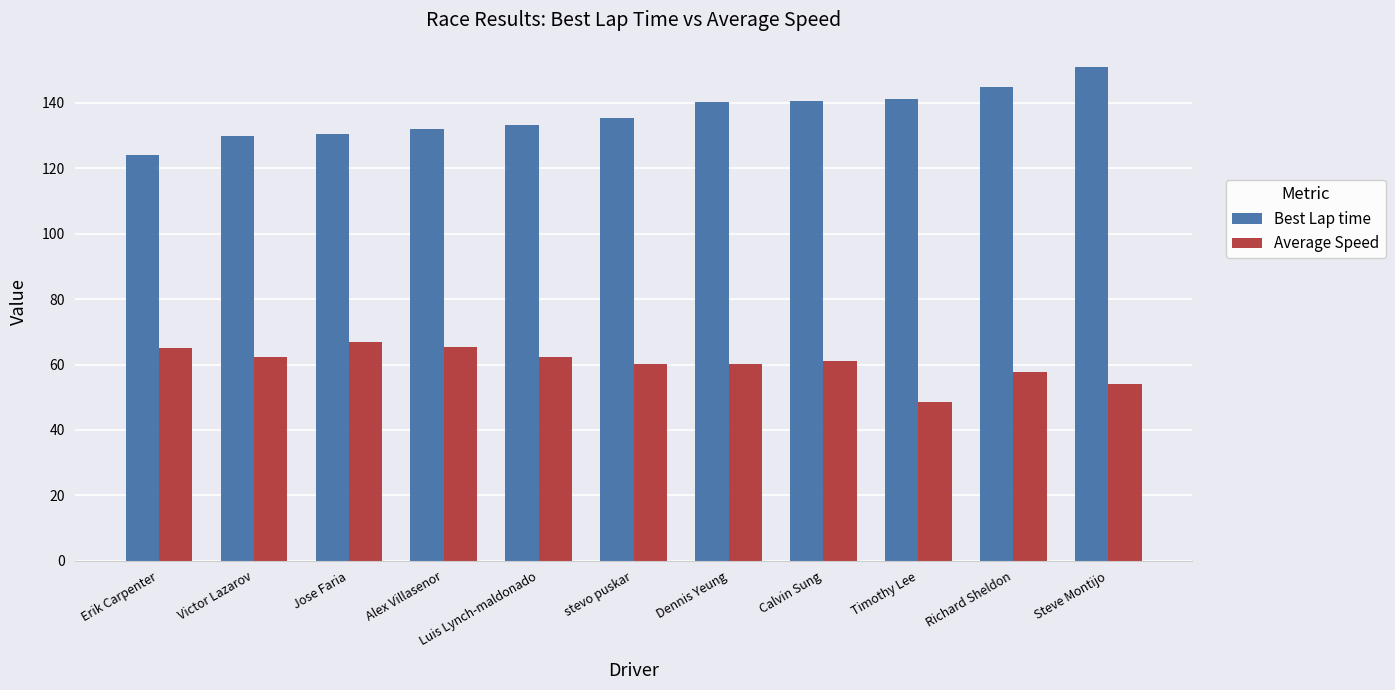

How many distinct data groups are displayed?

2